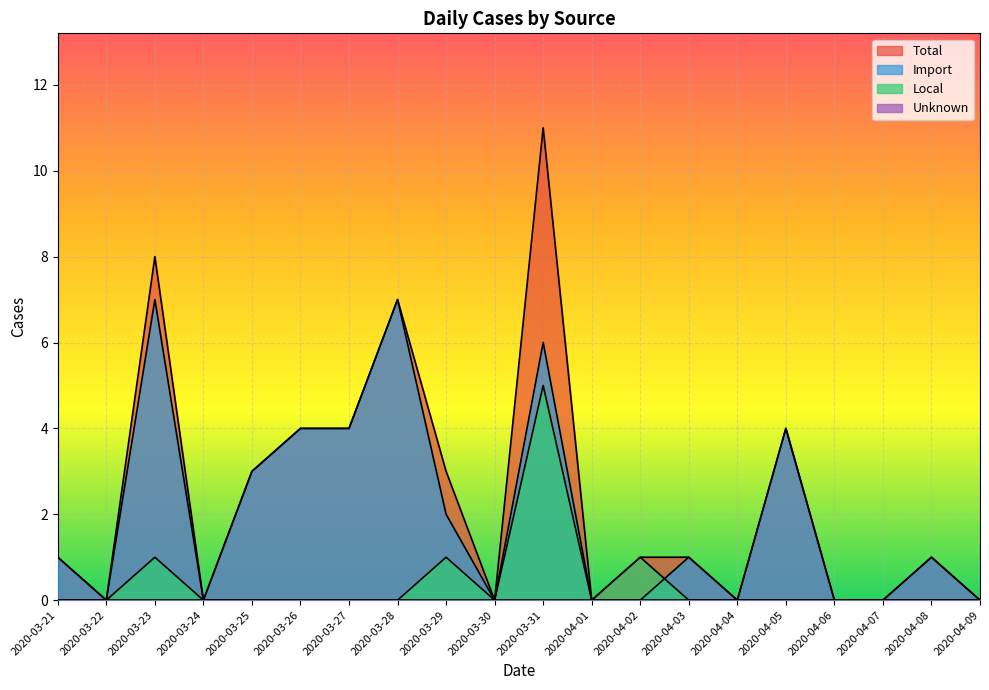

At which label does Import first exceed 1?

2020-03-23